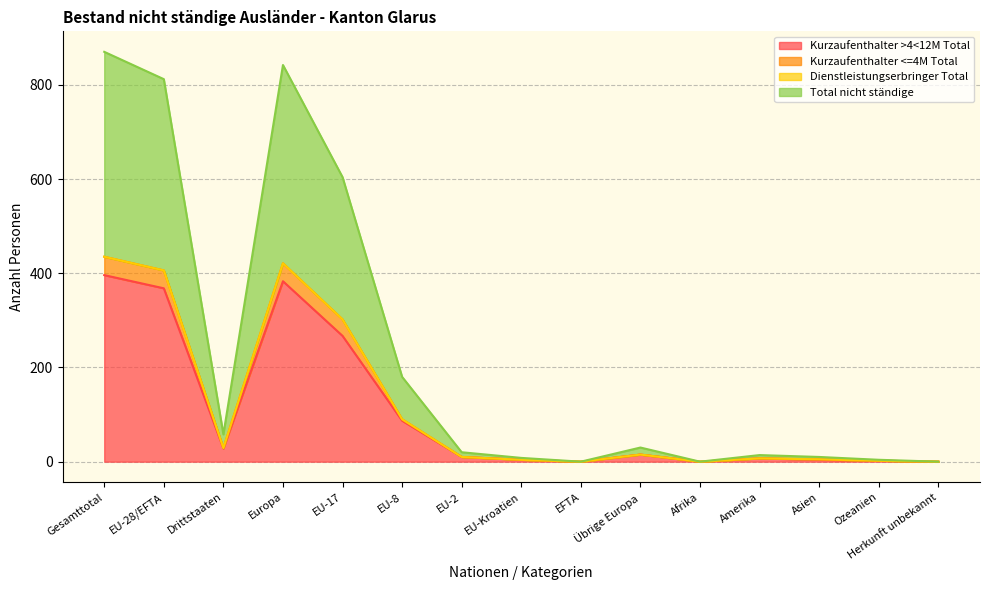

True or false: Kurzaufenthalter >4<12M Total and Kurzaufenthalter <=4M Total intersect in this chart.

False